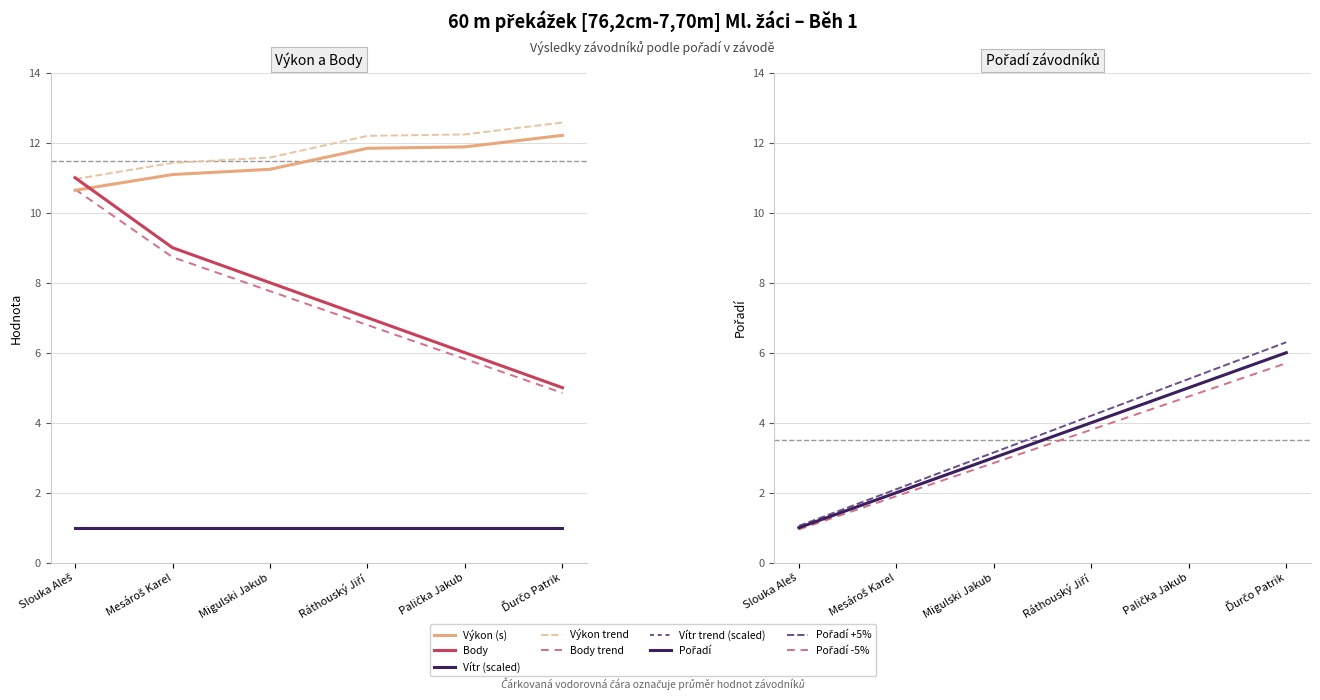

True or false: Výkon and Pořadí cross at least once.

False